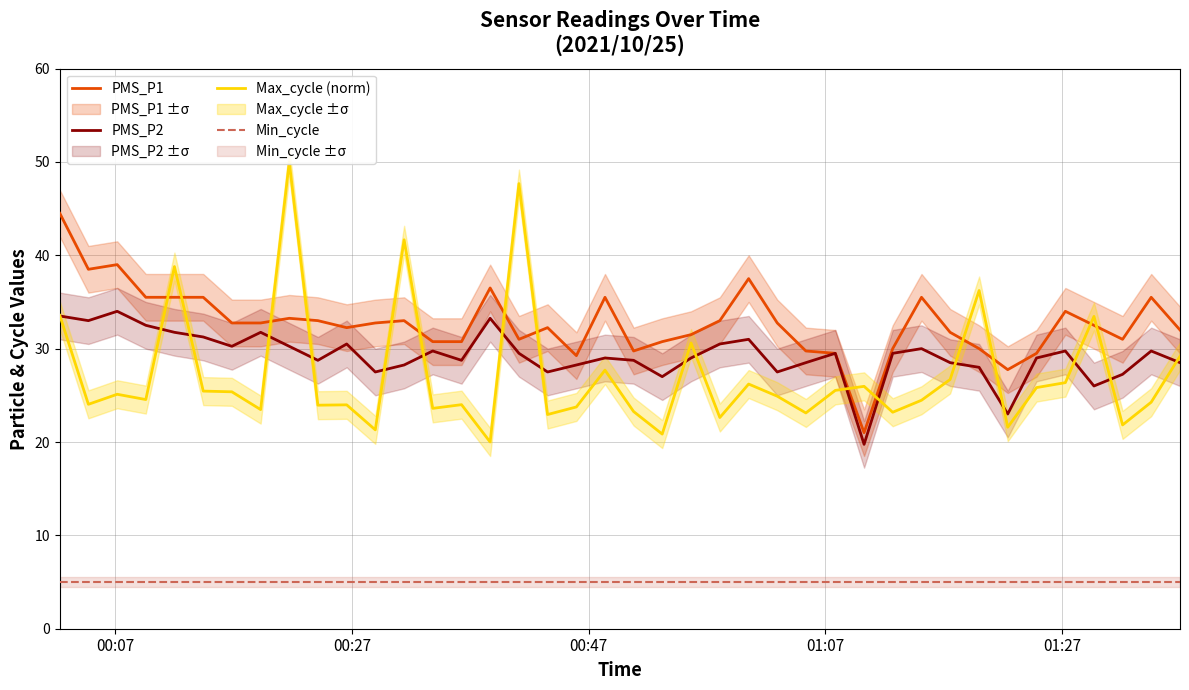

Which series has the widest spread of values?

Max_cycle (norm)